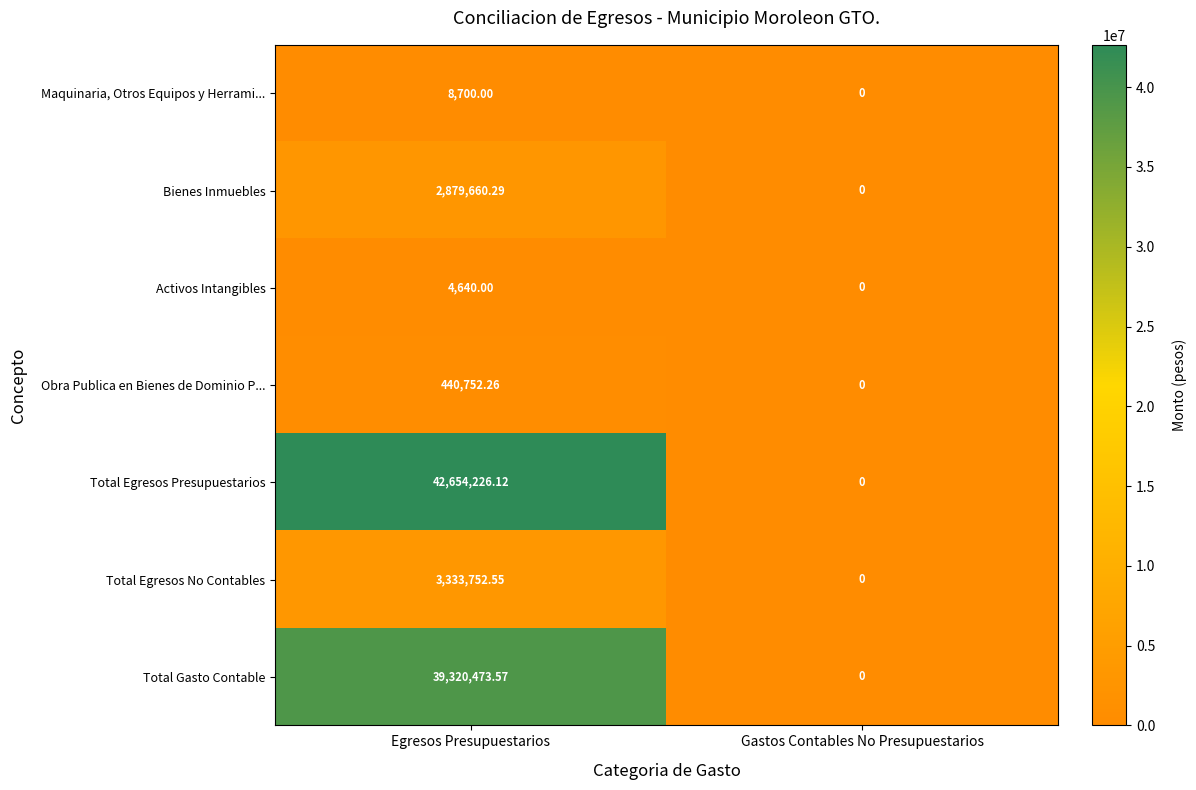

Which series has the largest total across all categories?

Total Egresos Presupuestarios